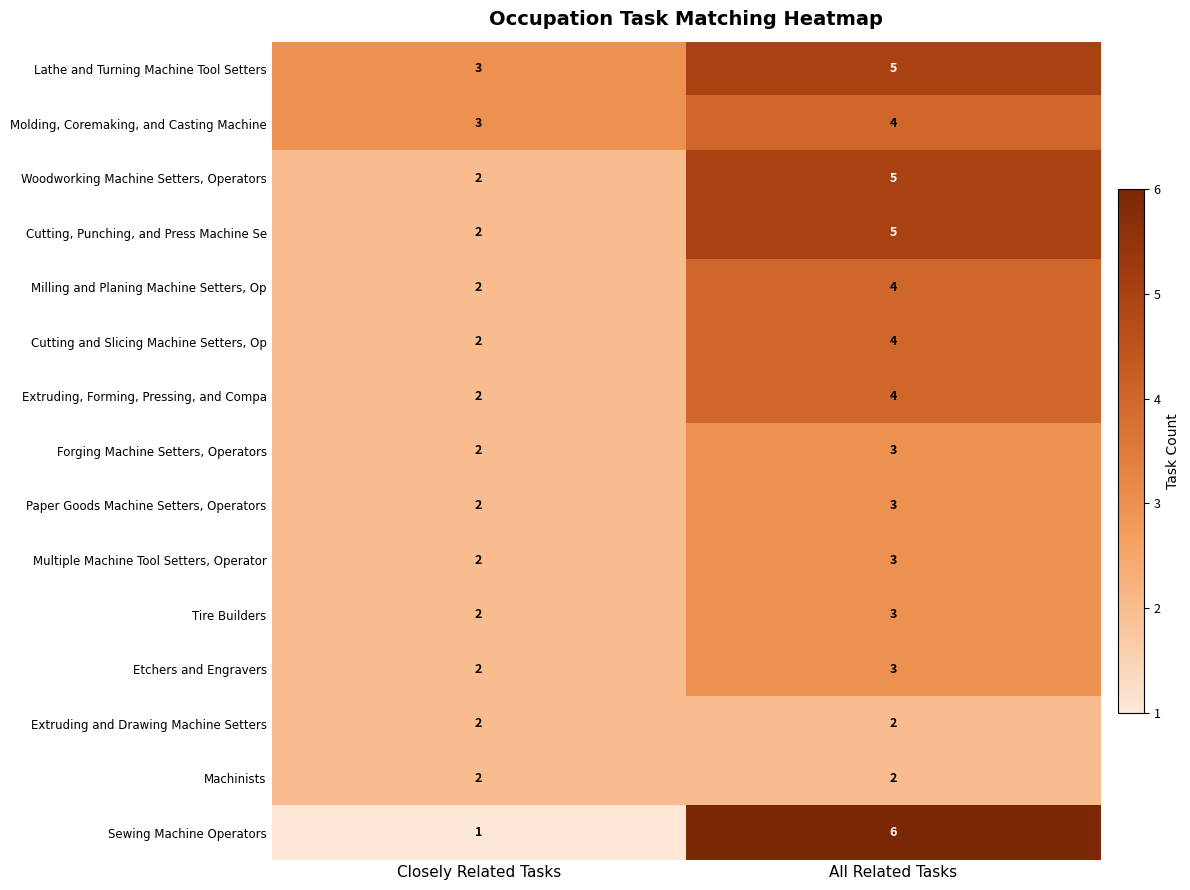

Reading left to right, transcribe all the data shown in this chart.

Lathe and Turning Machine Tool Setters: Closely Related Tasks=3	All Related Tasks=5
Molding, Coremaking, and Casting Machine: Closely Related Tasks=3	All Related Tasks=4
Woodworking Machine Setters, Operators: Closely Related Tasks=2	All Related Tasks=5
Cutting, Punching, and Press Machine Se: Closely Related Tasks=2	All Related Tasks=5
Milling and Planing Machine Setters, Op: Closely Related Tasks=2	All Related Tasks=4
Cutting and Slicing Machine Setters, Op: Closely Related Tasks=2	All Related Tasks=4
Extruding, Forming, Pressing, and Compa: Closely Related Tasks=2	All Related Tasks=4
Forging Machine Setters, Operators: Closely Related Tasks=2	All Related Tasks=3
Paper Goods Machine Setters, Operators: Closely Related Tasks=2	All Related Tasks=3
Multiple Machine Tool Setters, Operator: Closely Related Tasks=2	All Related Tasks=3
Tire Builders: Closely Related Tasks=2	All Related Tasks=3
Etchers and Engravers: Closely Related Tasks=2	All Related Tasks=3
Extruding and Drawing Machine Setters: Closely Related Tasks=2	All Related Tasks=2
Machinists: Closely Related Tasks=2	All Related Tasks=2
Sewing Machine Operators: Closely Related Tasks=1	All Related Tasks=6